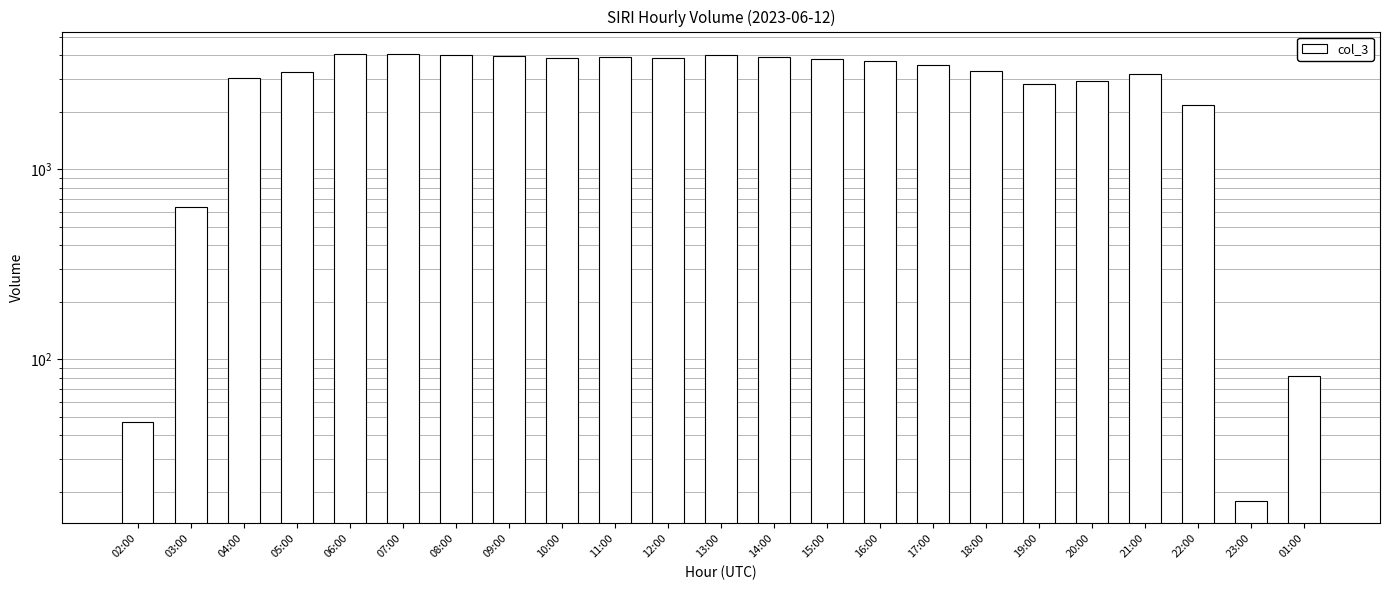

How many values are below 3564?

11